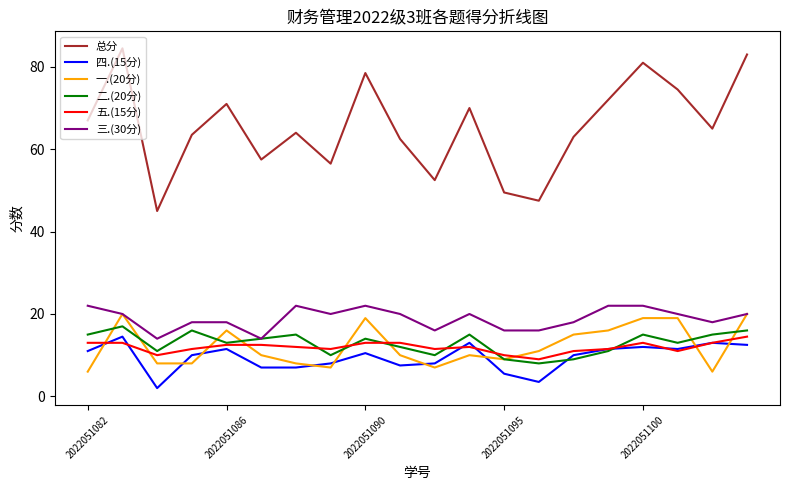

Reading right to left, list all the values displayed in this chart.

总分: 83.0	65.0	74.5	81.0	72.0	63.0	47.5	49.5	70.0	52.5	62.5	78.5	56.5	64.0	57.5	71.0	63.5	45.0	84.5	67.0
四.(15分): 12.5	13.0	11.5	12.0	11.5	10.0	3.5	5.5	13.0	8.0	7.5	10.5	8.0	7.0	7.0	11.5	10.0	2.0	14.5	11.0
一.(20分): 20.0	6.0	19.0	19.0	16.0	15.0	11.0	9.0	10.0	7.0	10.0	19.0	7.0	8.0	10.0	16.0	8.0	8.0	20.0	6.0
二.(20分): 16.0	15.0	13.0	15.0	11.0	9.0	8.0	9.0	15.0	10.0	12.0	14.0	10.0	15.0	14.0	13.0	16.0	11.0	17.0	15.0
五.(15分): 14.5	13.0	11.0	13.0	11.5	11.0	9.0	10.0	12.0	11.5	13.0	13.0	11.5	12.0	12.5	12.5	11.5	10.0	13.0	13.0
三.(30分): 20.0	18.0	20.0	22.0	22.0	18.0	16.0	16.0	20.0	16.0	20.0	22.0	20.0	22.0	14.0	18.0	18.0	14.0	20.0	22.0